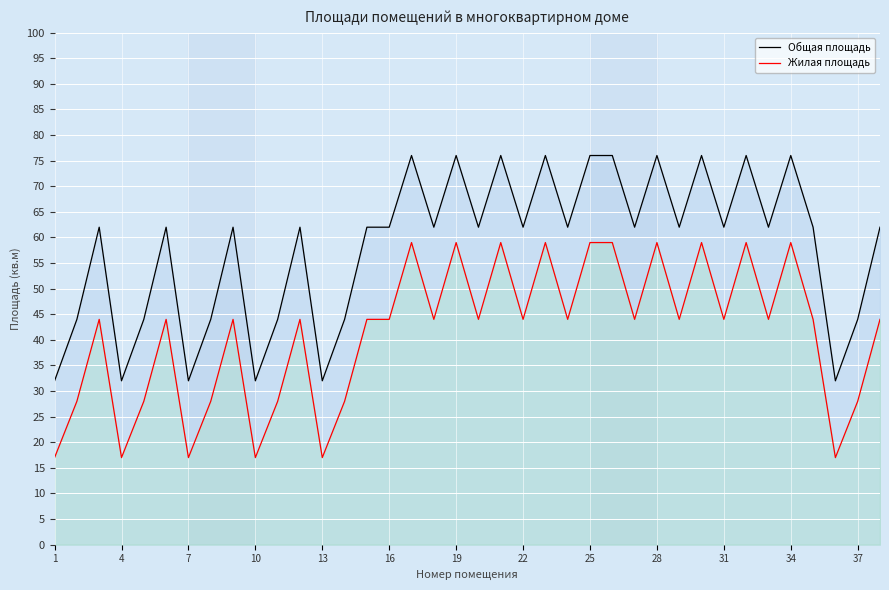

List the series in order of their peak value, highest first.

Общая площадь, Жилая площадь